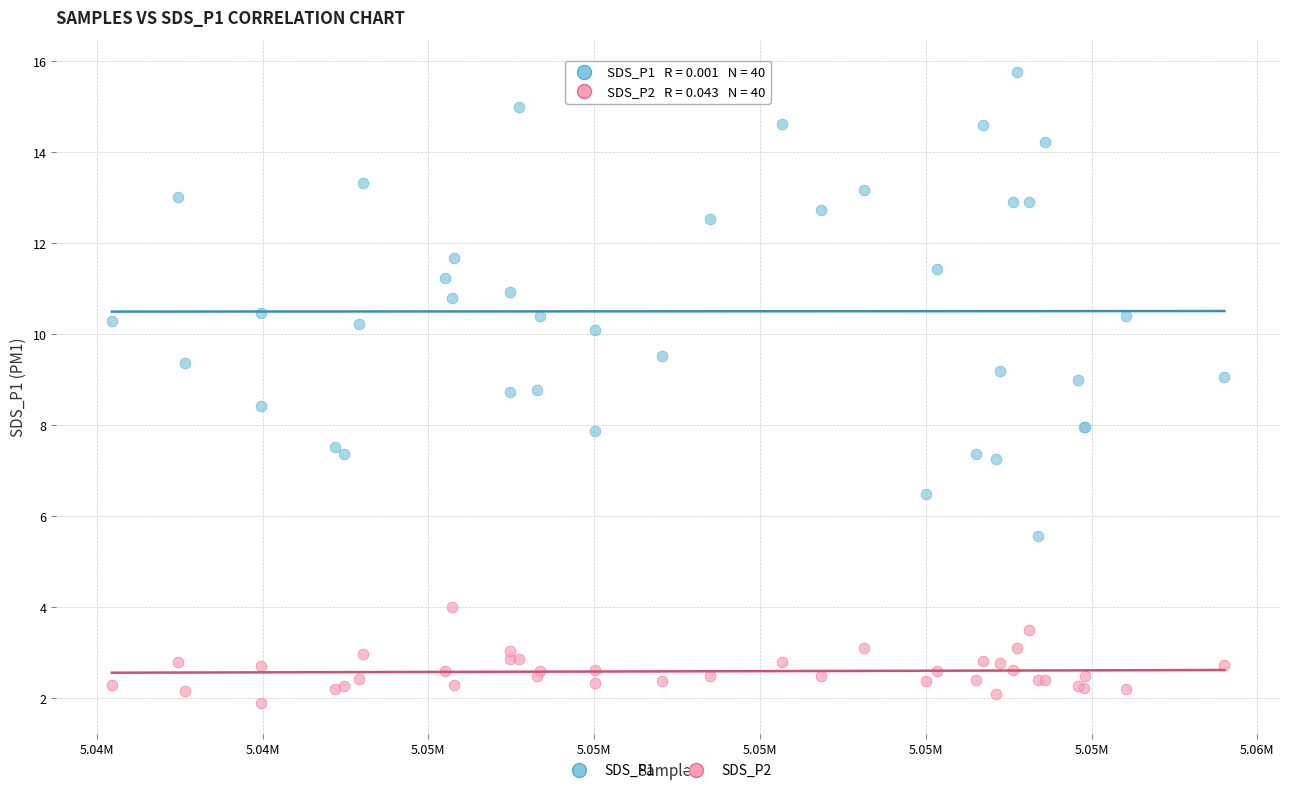

Which series contains the lowest Y value?

SDS_P2